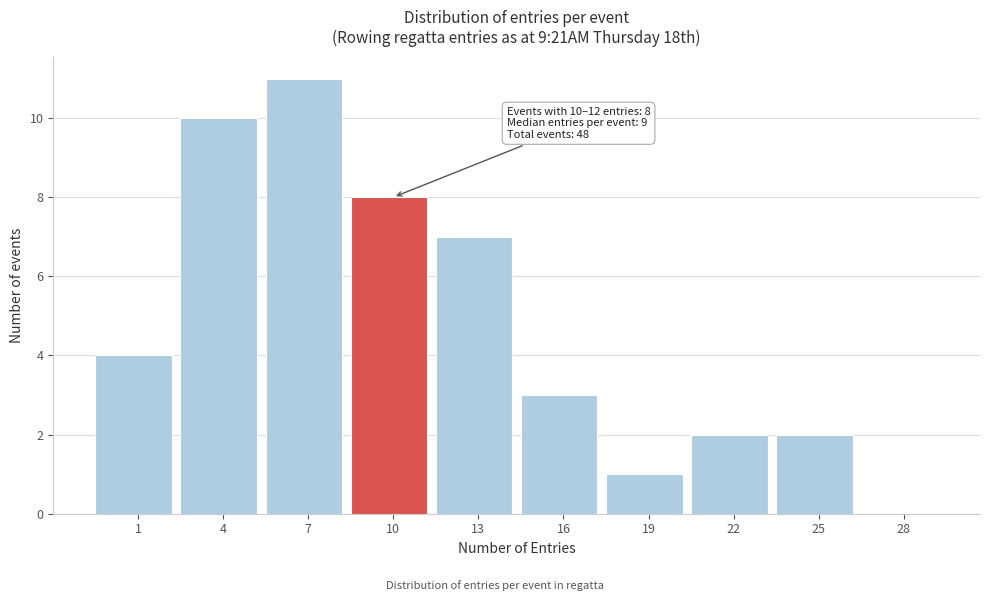

Reading left to right, transcribe all the data shown in this chart.

1=4	4=10	7=11	10=8	13=7	16=3	19=1	22=2	25=2	28=0